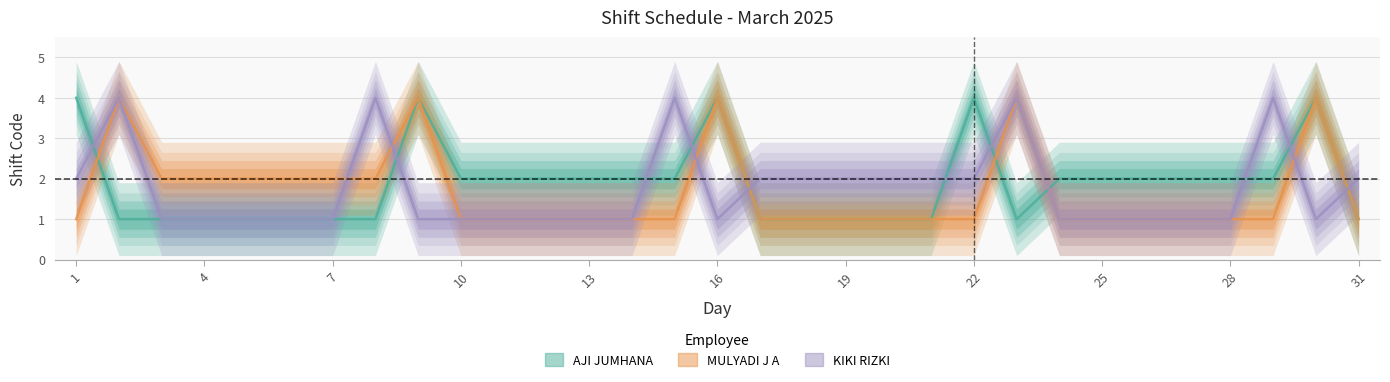

Is it true that KIKI RIZKI equals 2 at 29?

False